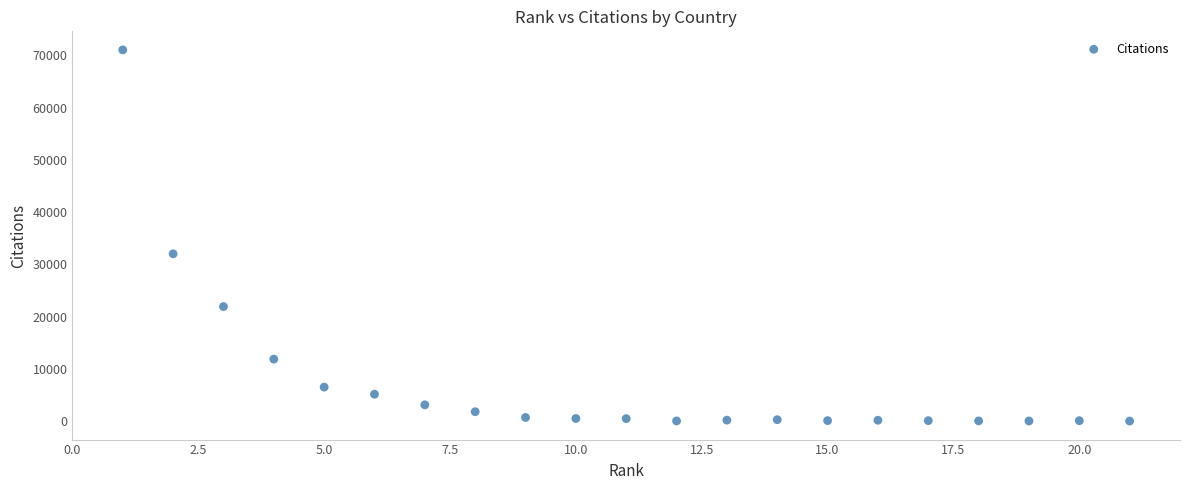

What is the range of Y values (max minus min)?

71058